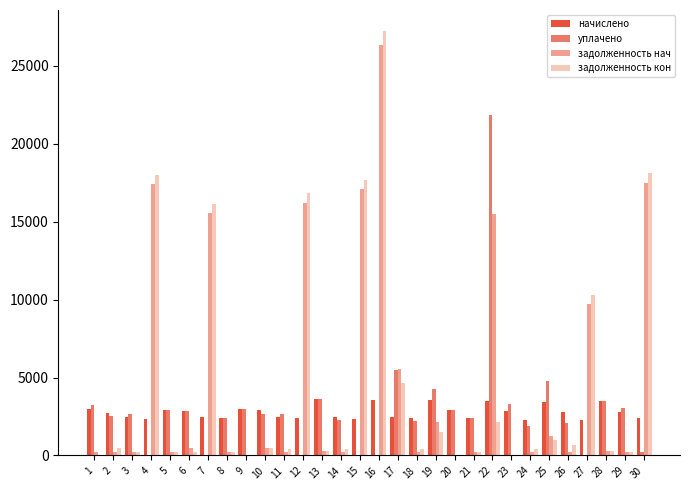

How many data points in начислено are above 2782?

15